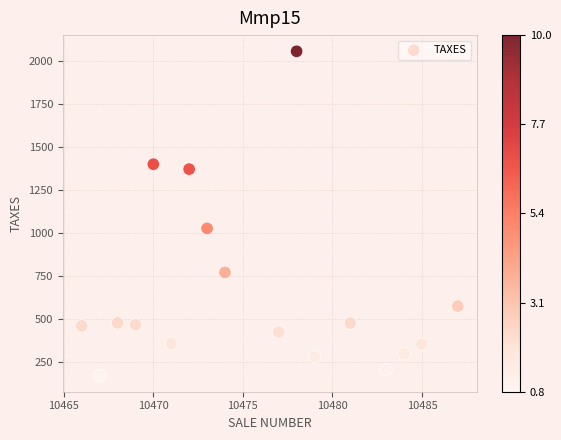

What is the range of X values (max minus min)?

21.0